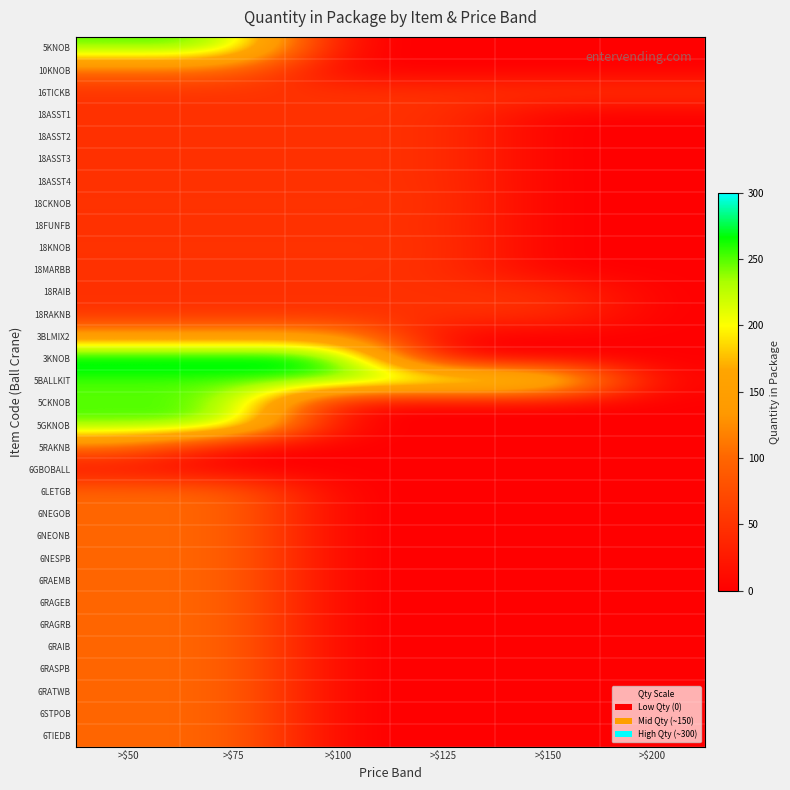

At >$75, list the series in order from smallest to largest.

5RAKNB, 6GBOBALL, 18ASST1, 18ASST2, 18ASST3, 18ASST4, 18FUNFB, 18MARBB, 18RAIB, 18RAKNB, 16TICKB, 18CKNOB, 18KNOB, 10KNOB, 6LETGB, 6NEGOB, 6NEONB, 6NESPB, 6RAEMB, 6RAGEB, 6RAGRB, 6RAIB, 6RASPB, 6RATWB, 6STPOB, 6TIEDB, 3BLMIX2, 5KNOB, 5BALLKIT, 5CKNOB, 5GKNOB, 3KNOB